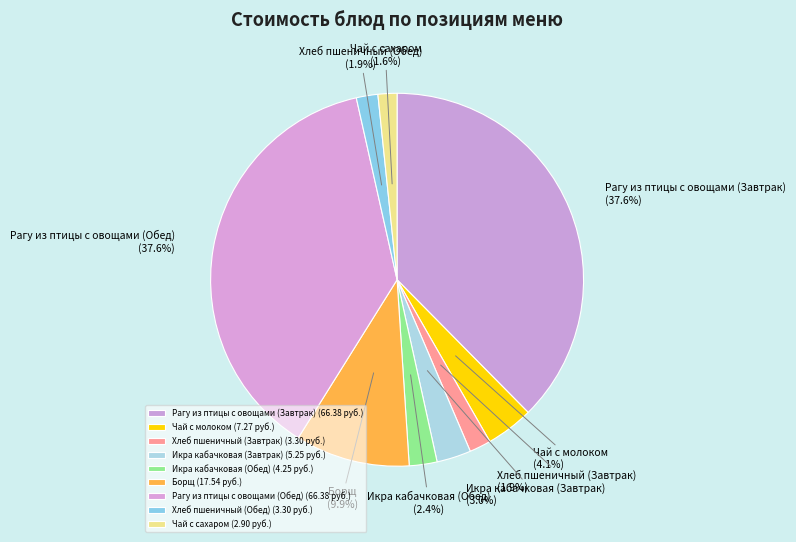

To the nearest percent, what percentage of the pie is Хлеб пшеничный (Обед)?

2%